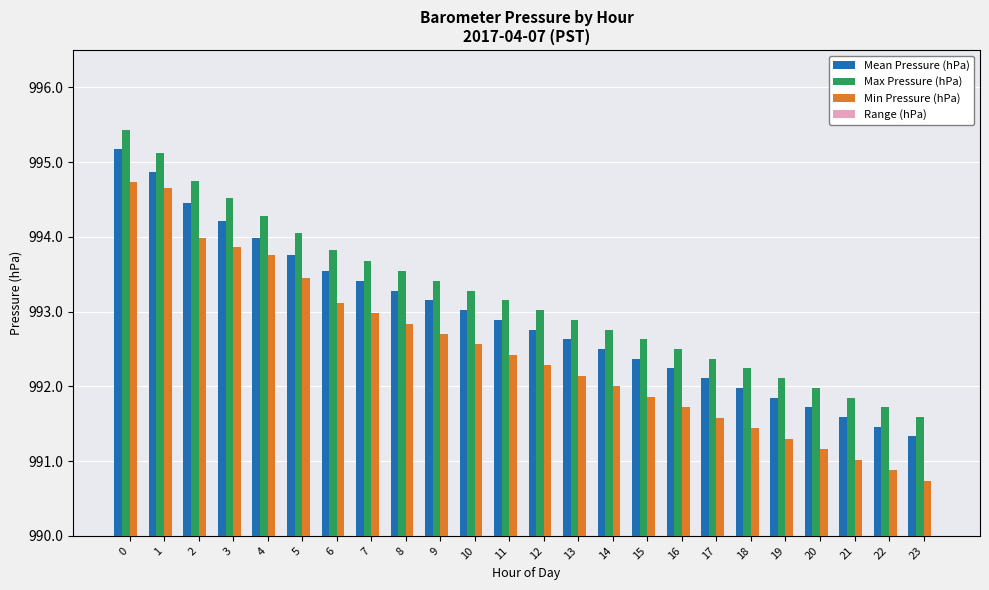

How many data points in Min Pressure (hPa) are above 992?

14